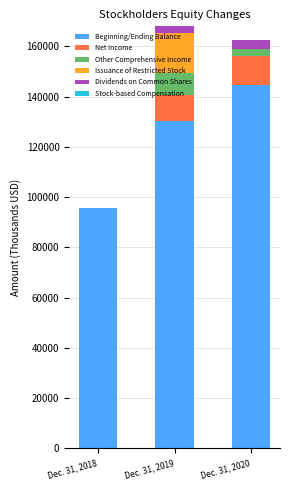

How many data points in Other Comprehensive Income are less than 6419?

1